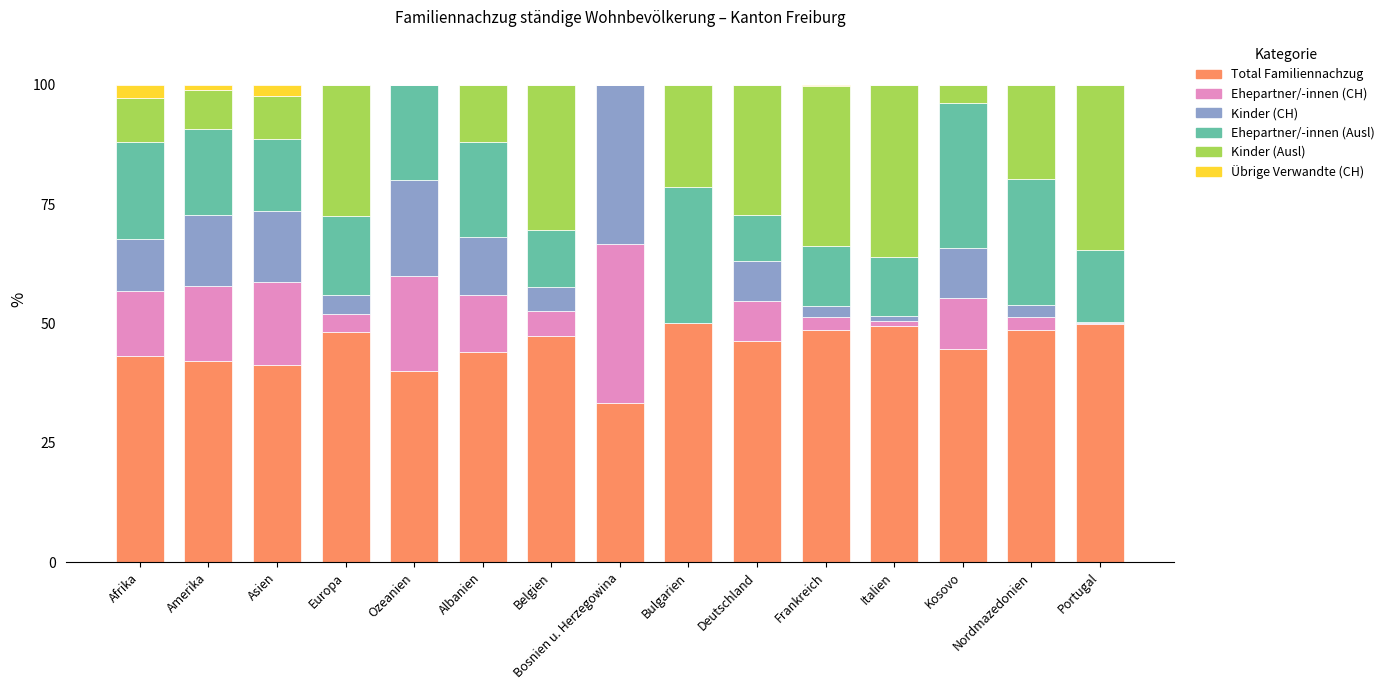

What is the sum of all Total Familiennachzug values?

677.3